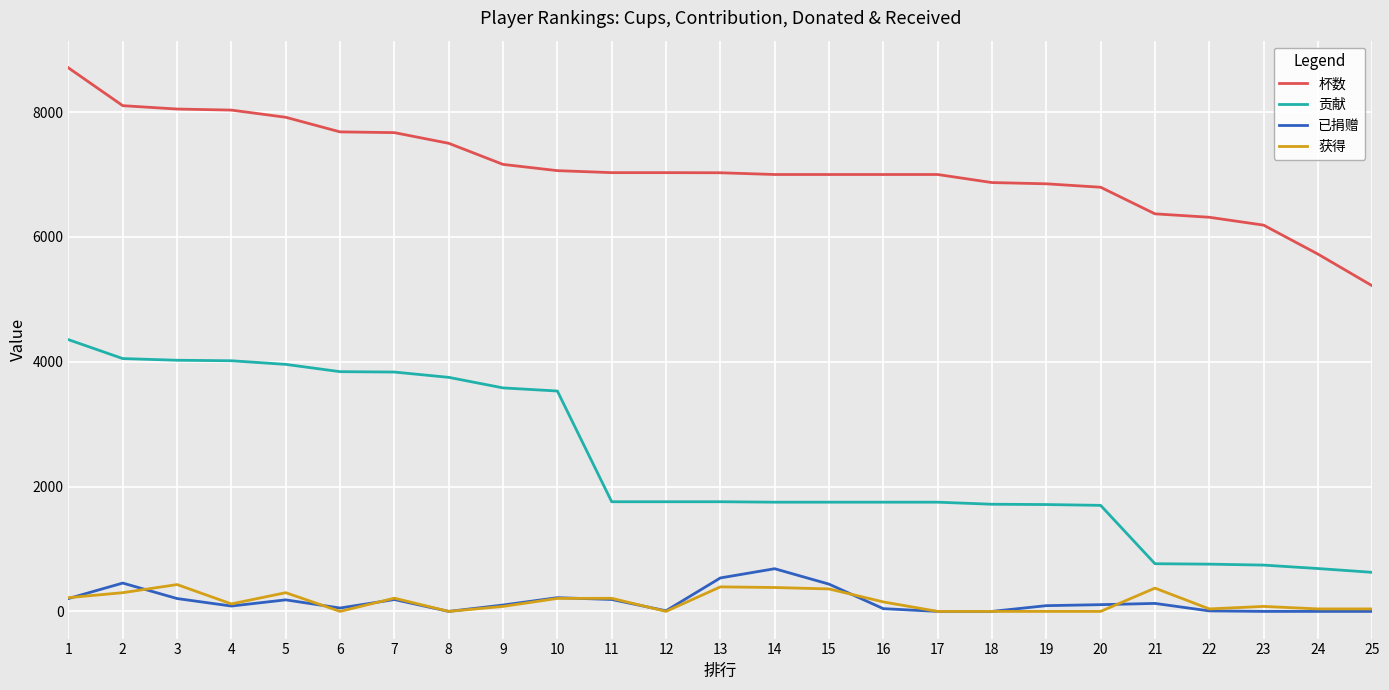

What is the maximum value for 贡献?

4354